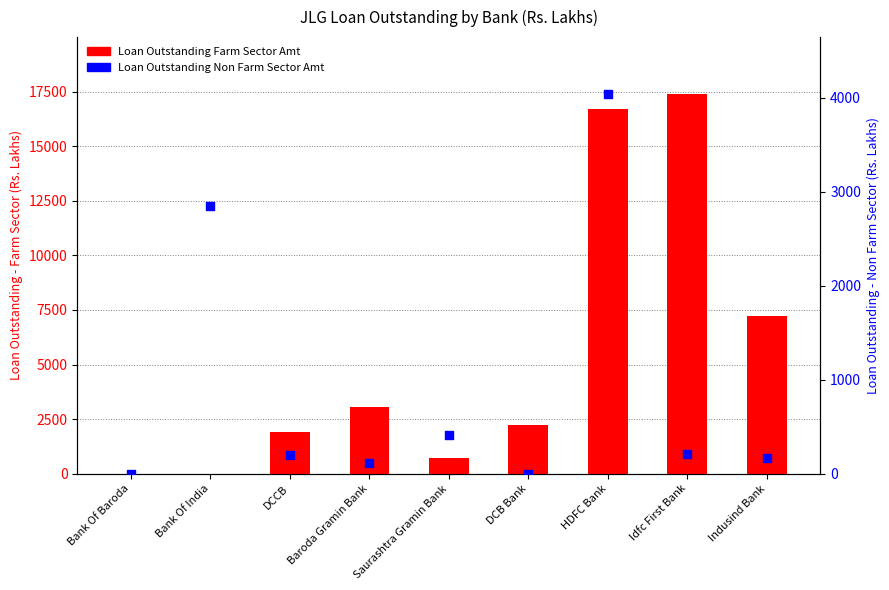

Which series has the largest total across all categories?

Loan Outstanding Farm Sector Amt